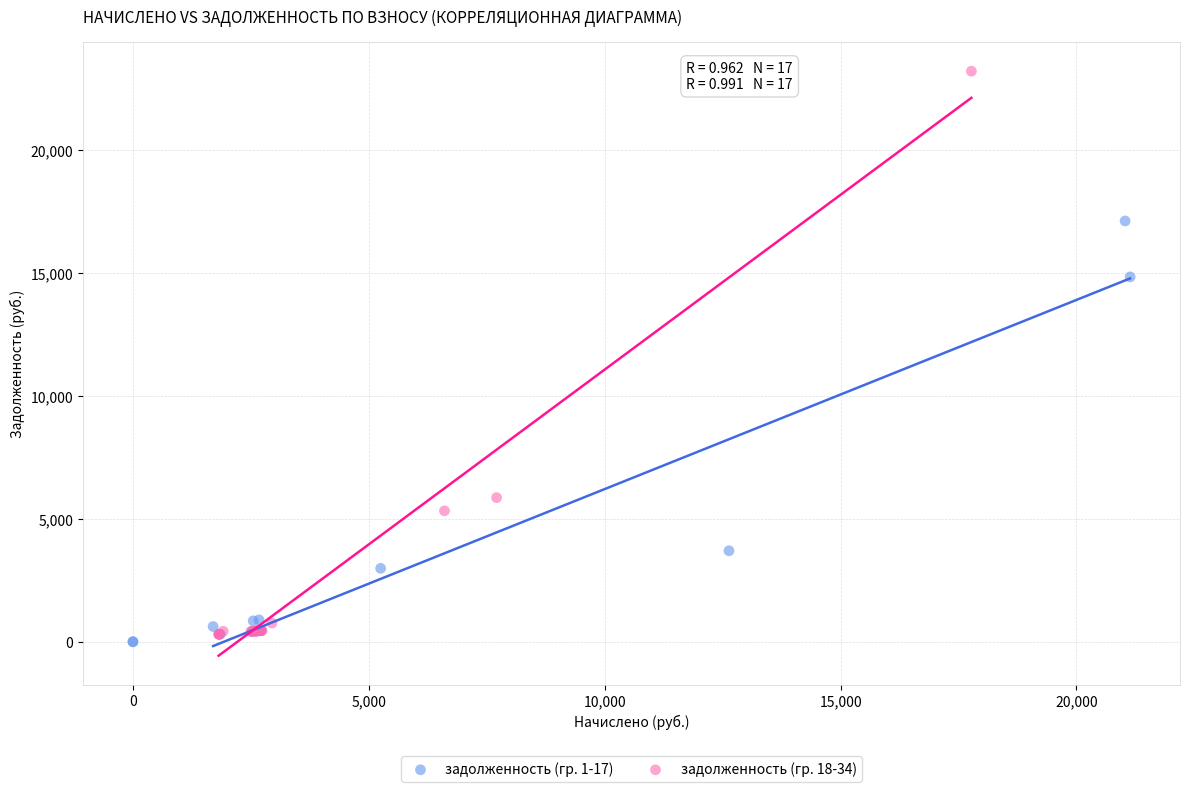

Which series contains the lowest Y value?

задолженность (гр. 1-17)